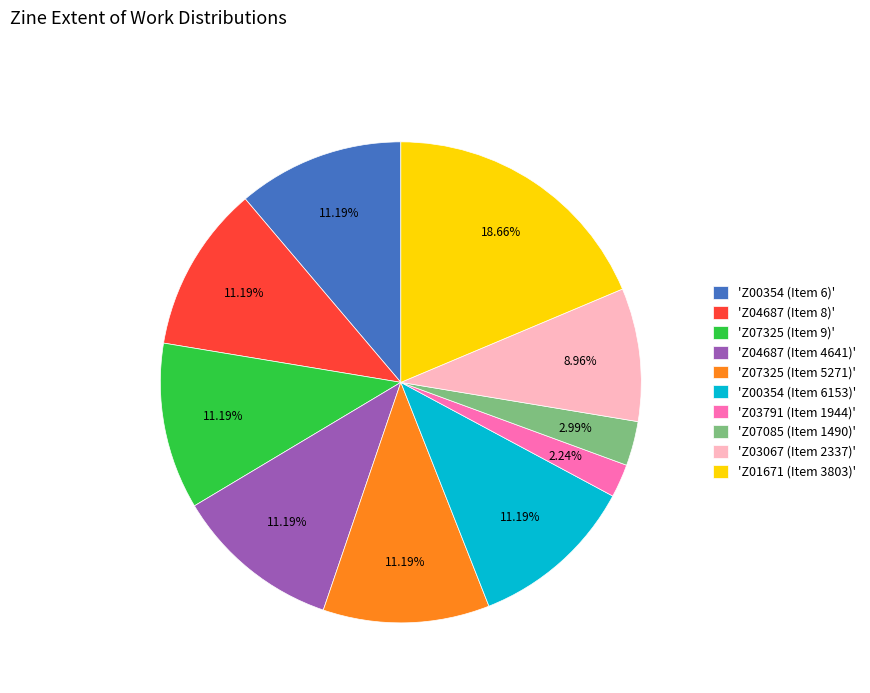

Is 'Z04687 (Item 8)' the majority of the pie?

No